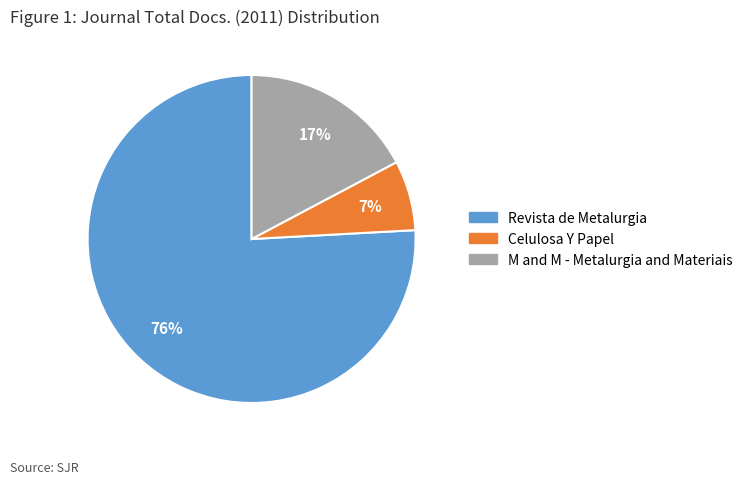

Which category has the smallest portion of the pie?

Celulosa Y Papel